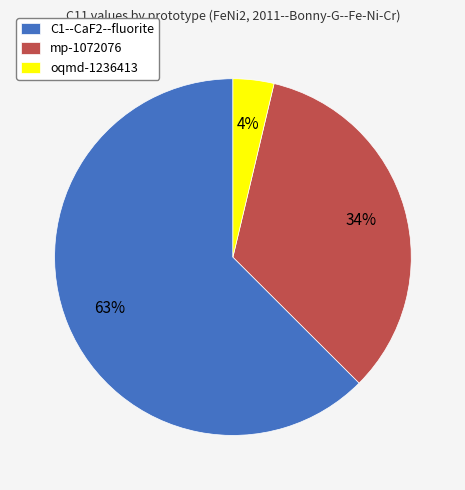

What percentage is the oqmd-1236413 slice, to the nearest percent?

4%